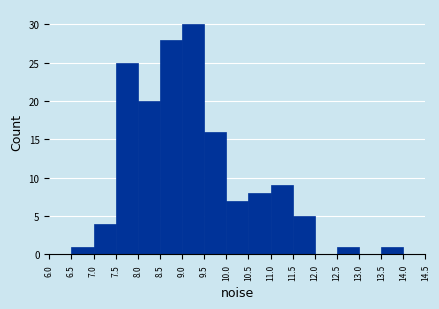

What is the height of the bar covering 11.0 to 11.5 on the x-axis? The values are not printed on the chart, so give them approximately, as read against the axis.

9